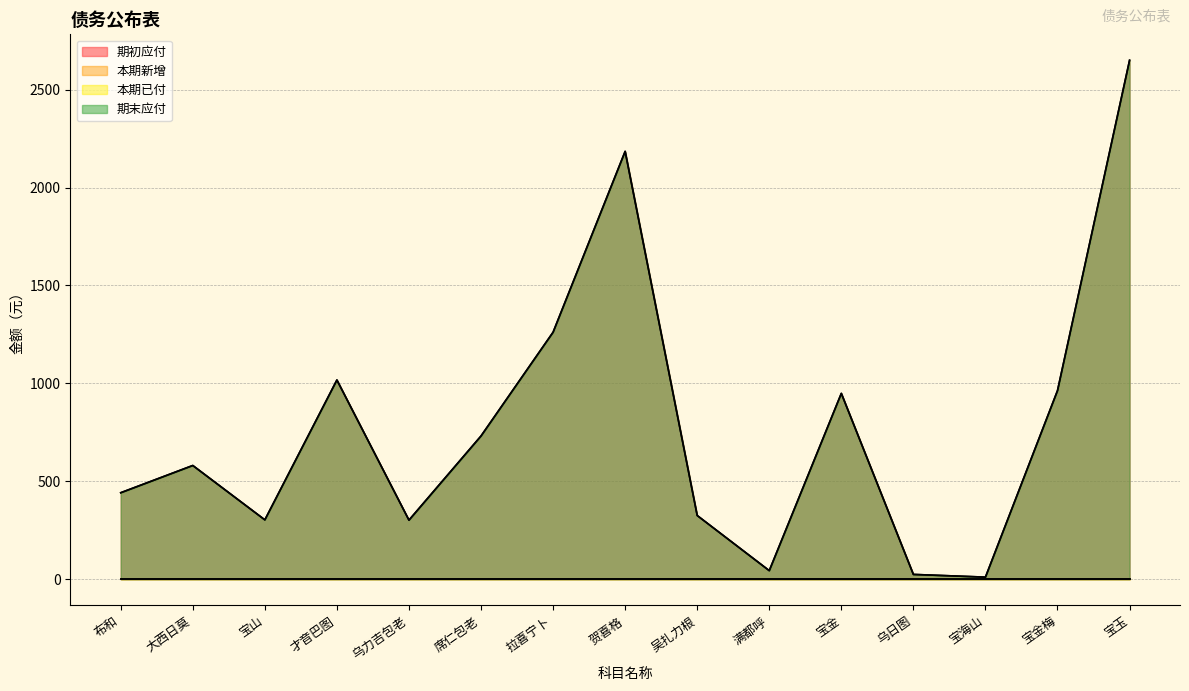

What is the maximum value shown in the chart?

2649.7